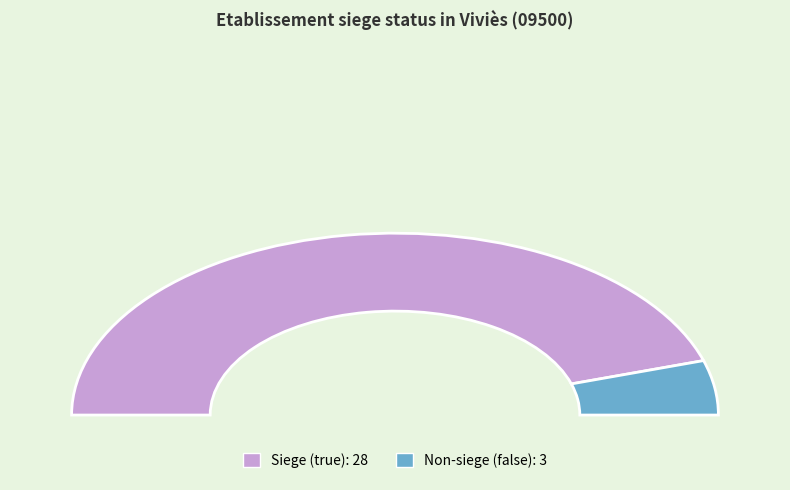

How many segments does this pie chart have?

2